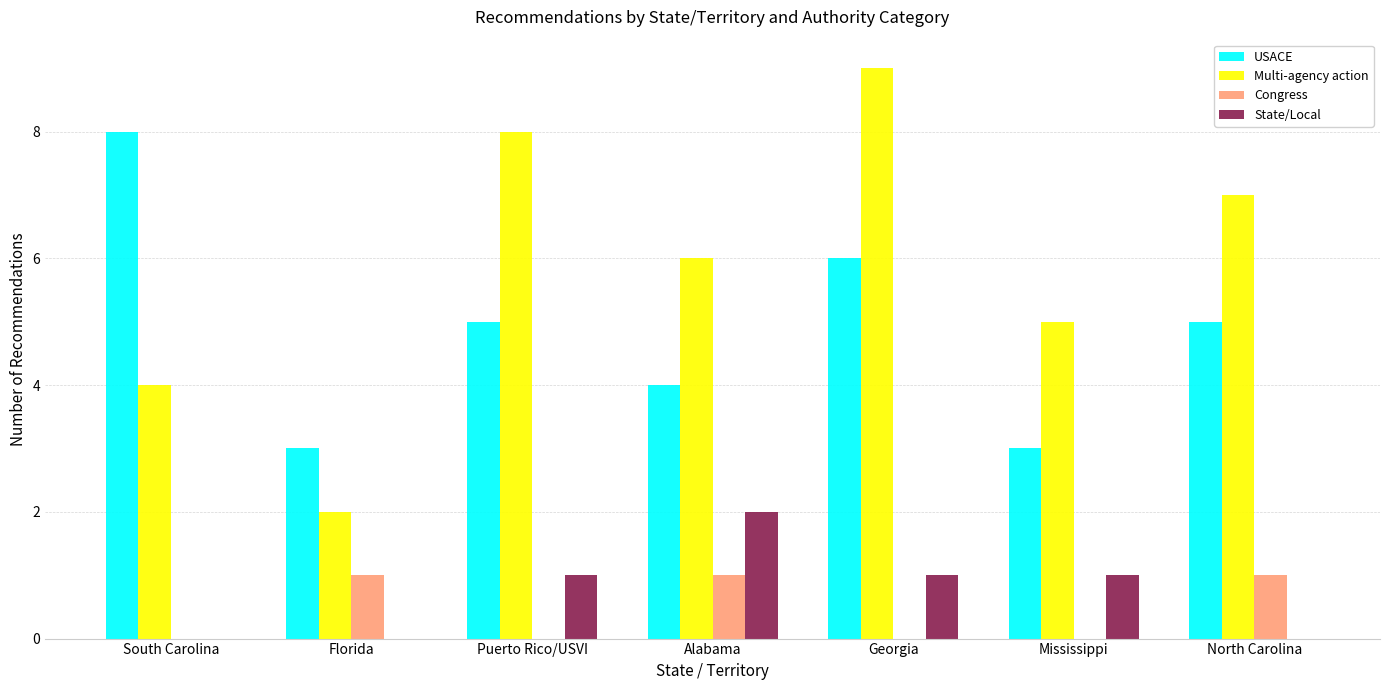

What is the difference between the State/Local values at Alabama and South Carolina?

2